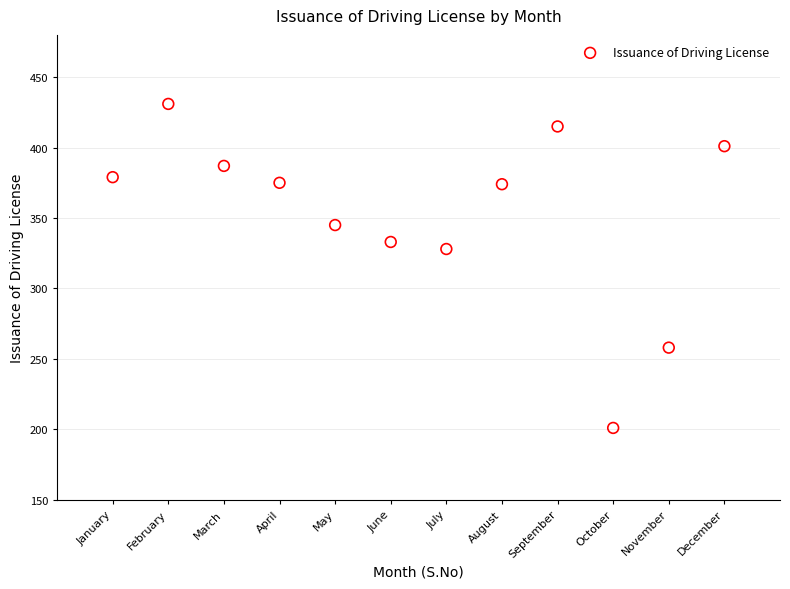

What Y value in the scatter plot is closest to 316?

328